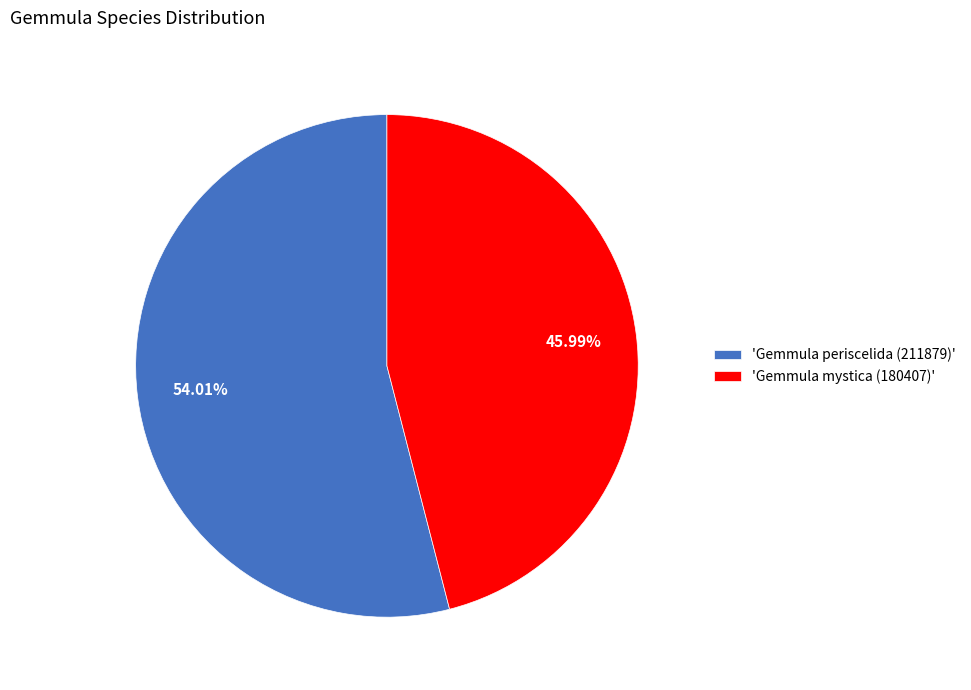

Rank the categories by value from lowest to highest.

'Gemmula mystica (180407)', 'Gemmula periscelida (211879)'